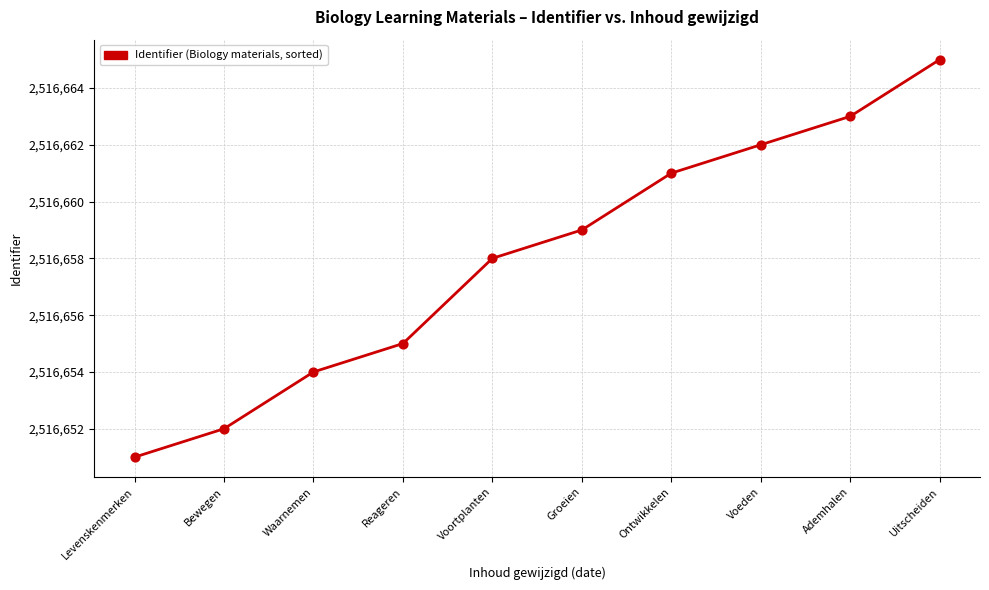

Which has a higher value, Uitscheiden or Ademhalen?

Uitscheiden